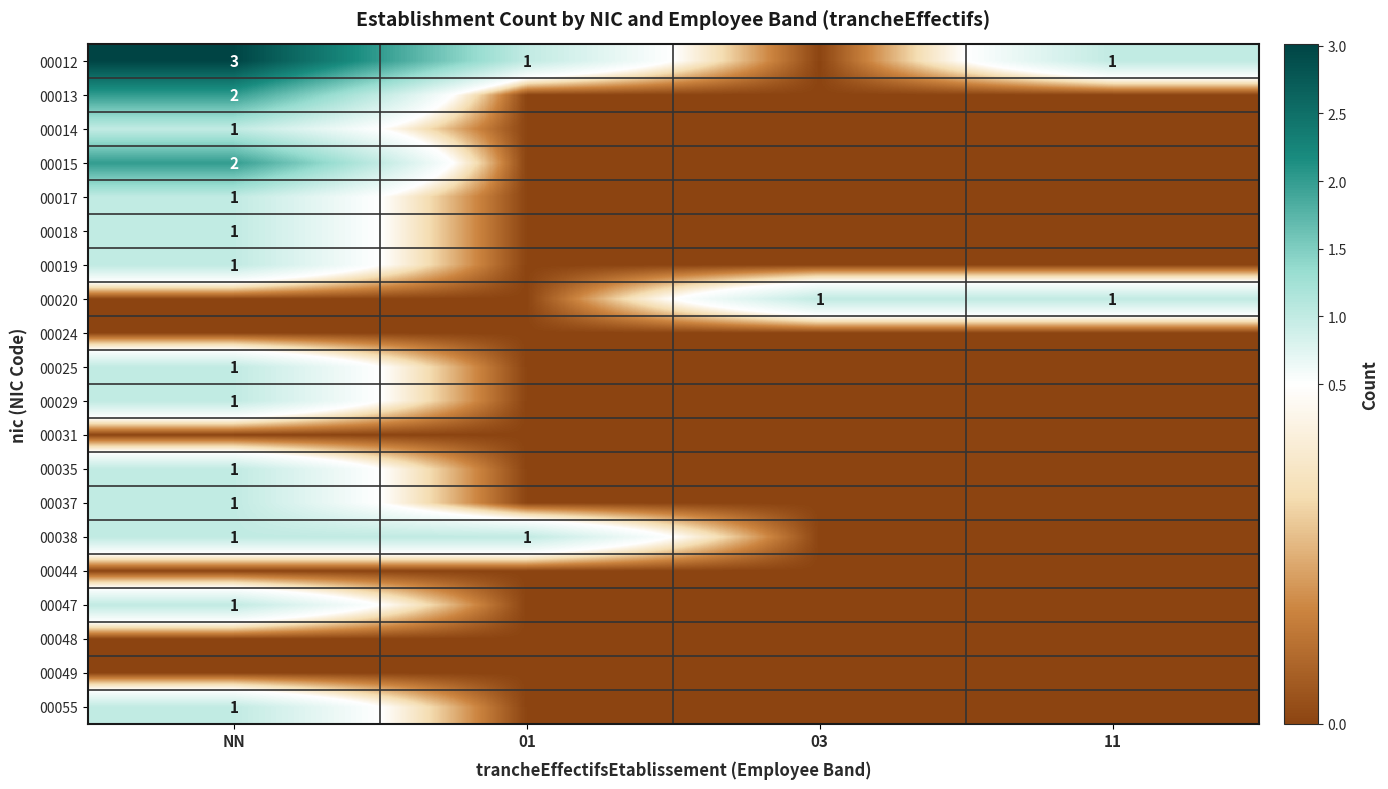

True or false: 00014 has a value of 0 at NN.

False